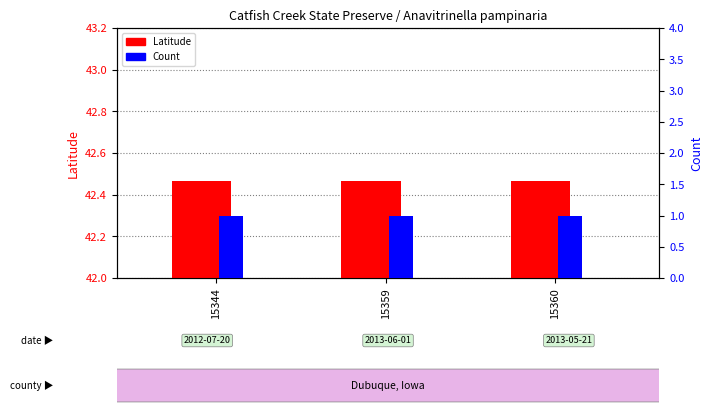

Rank the series by their average value, from highest to lowest.

Latitude, Count